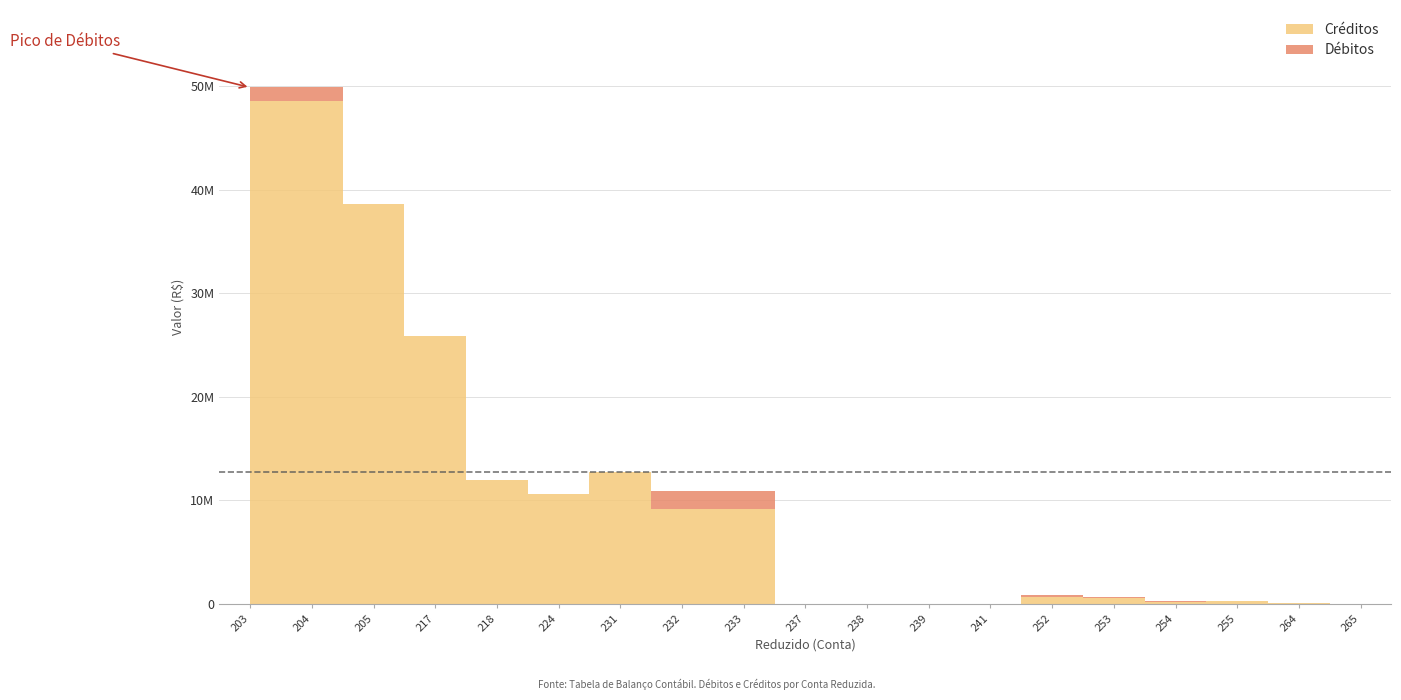

Which category has the lowest value in the Créditos series?

238